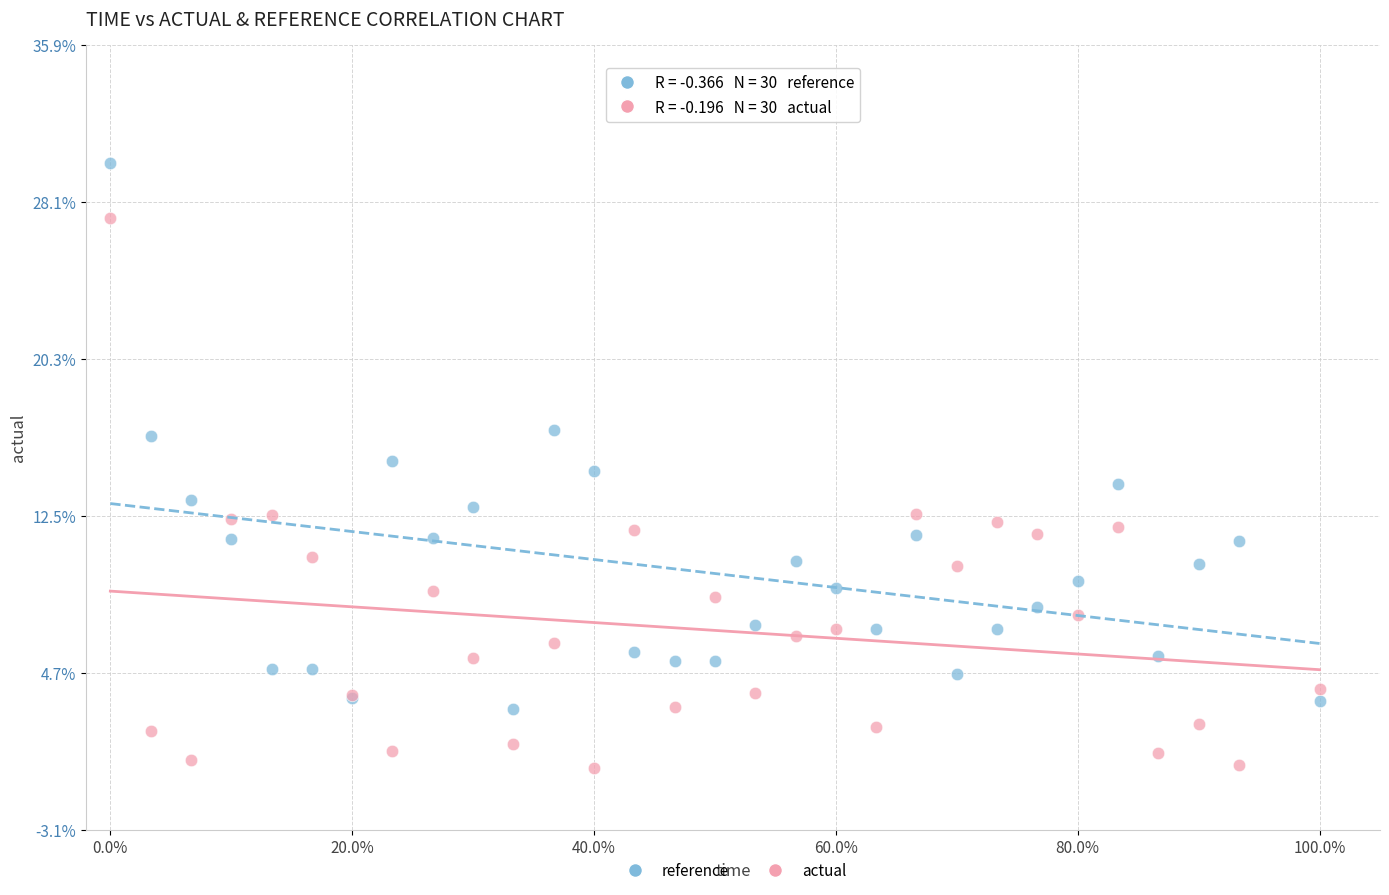

What are all the series names shown in the legend?

reference, actual